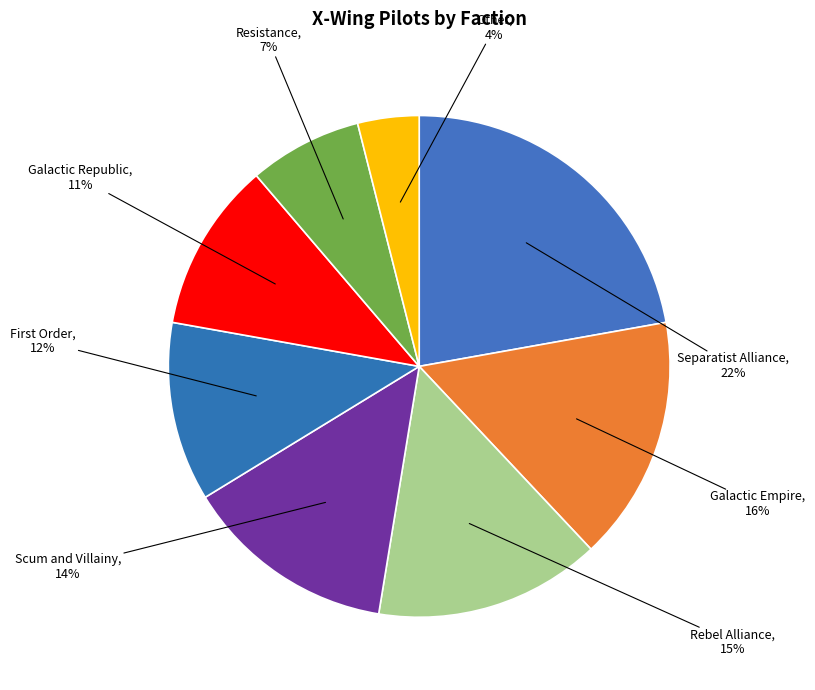

How many slices are in this pie chart?

8